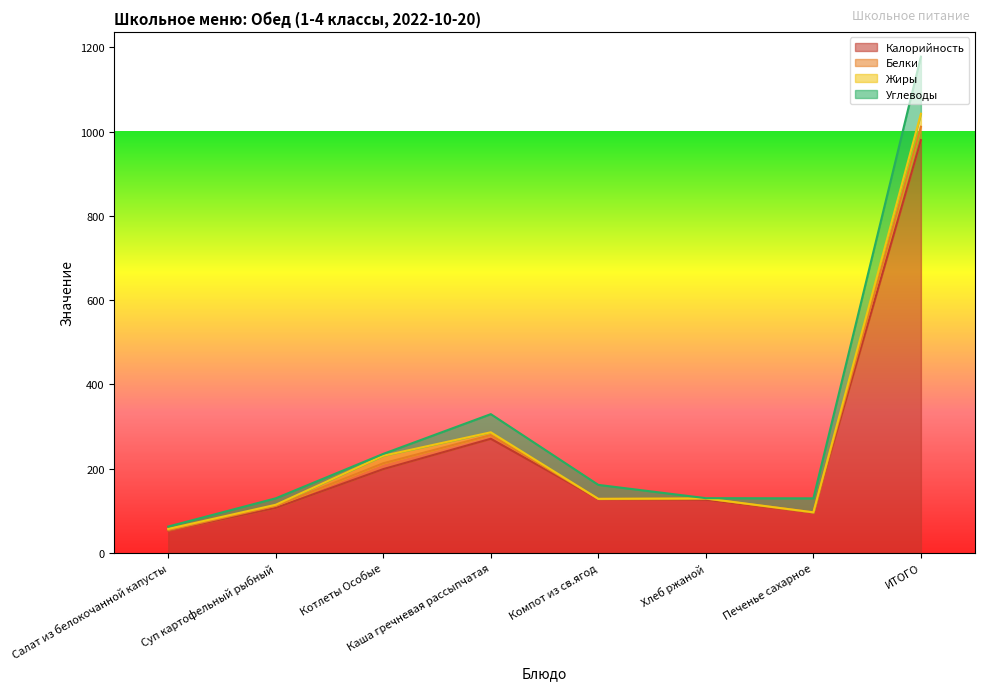

What position from the right is Печенье сахарное?

2